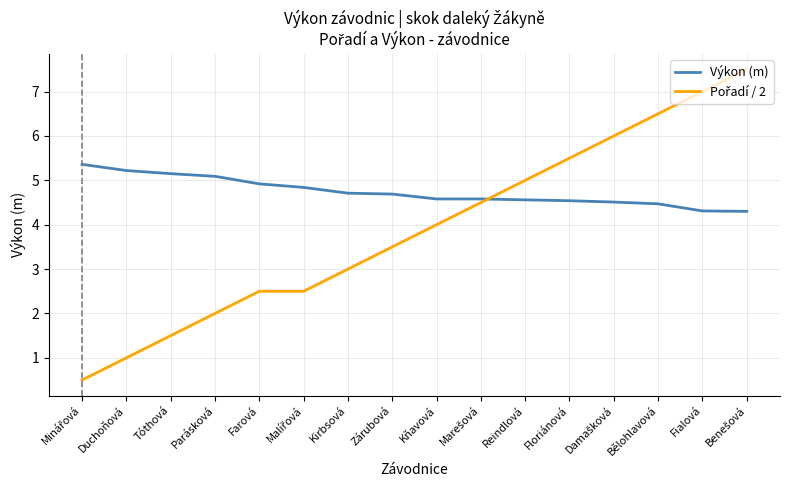

What is the spread (max minus min) of values at Reindlová?

0.4